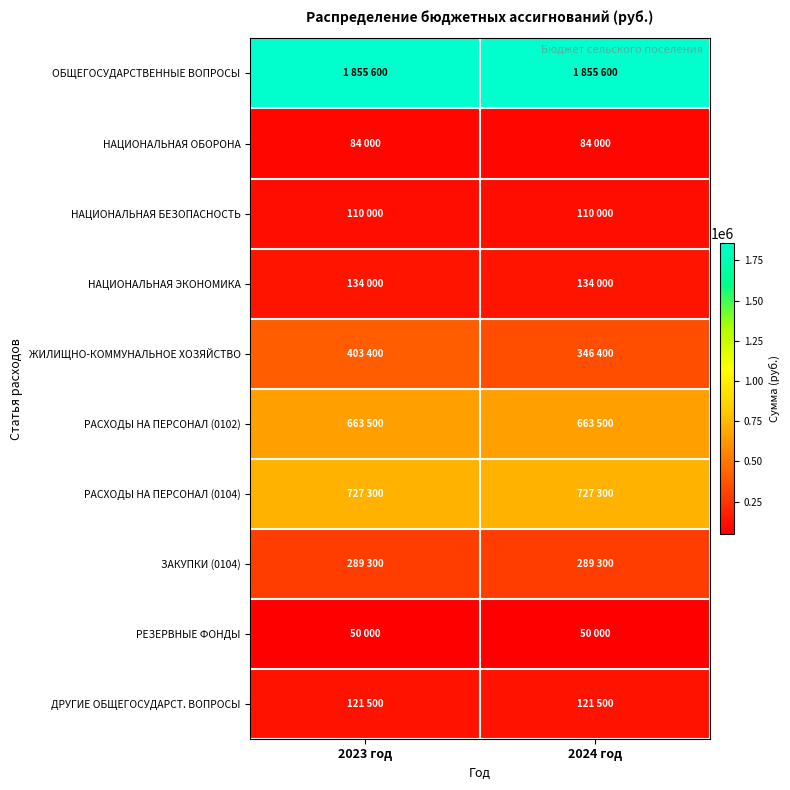

At which category is the sum across all series the highest?

2023 год